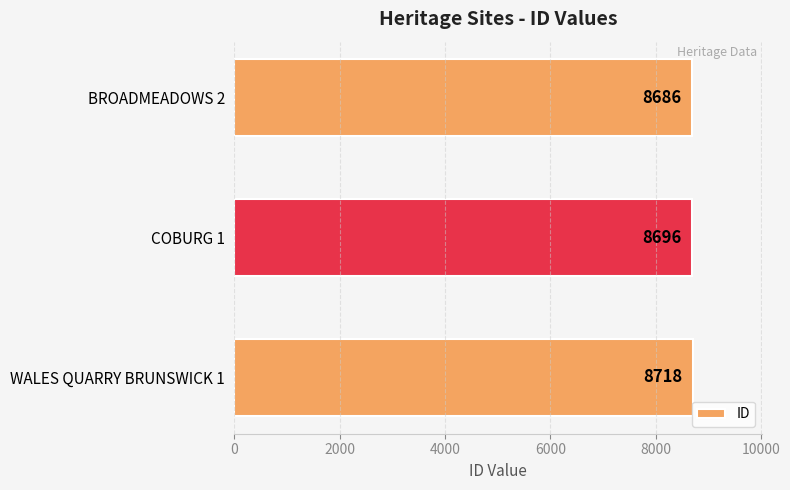

Does the chart contain stacked bars?

No